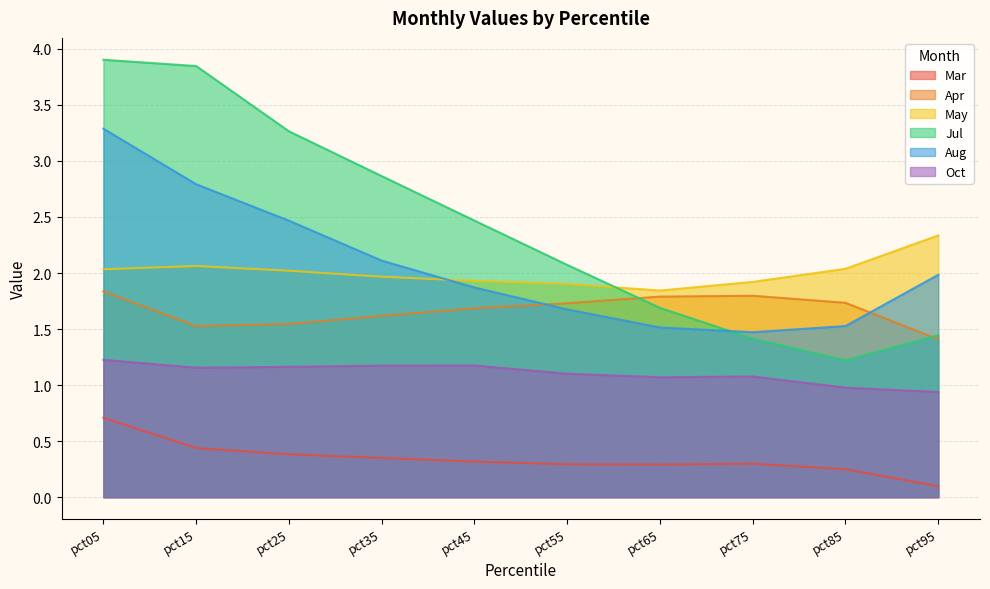

What are all the series names shown in the legend?

Mar, Apr, May, Jul, Aug, Oct